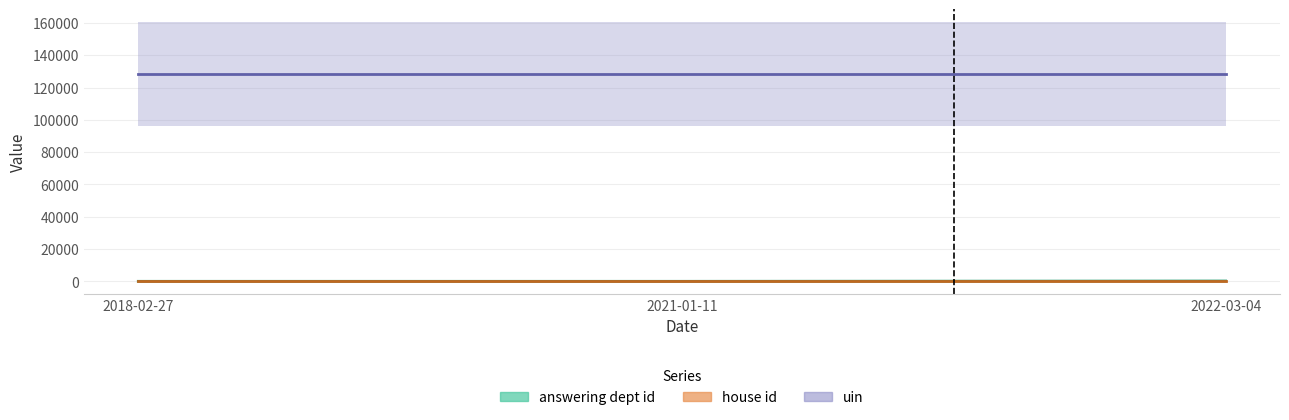

Is it true that uin equals 185919 at 2018-02-27?

False